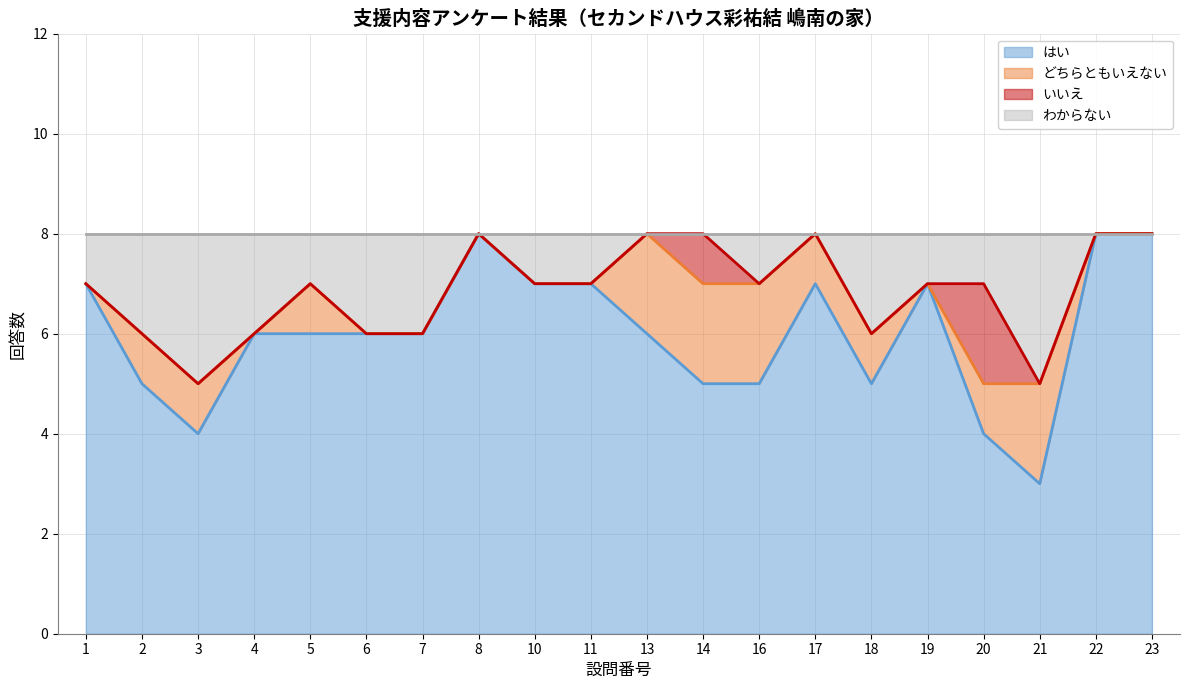

How many lines are shown in the chart?

4